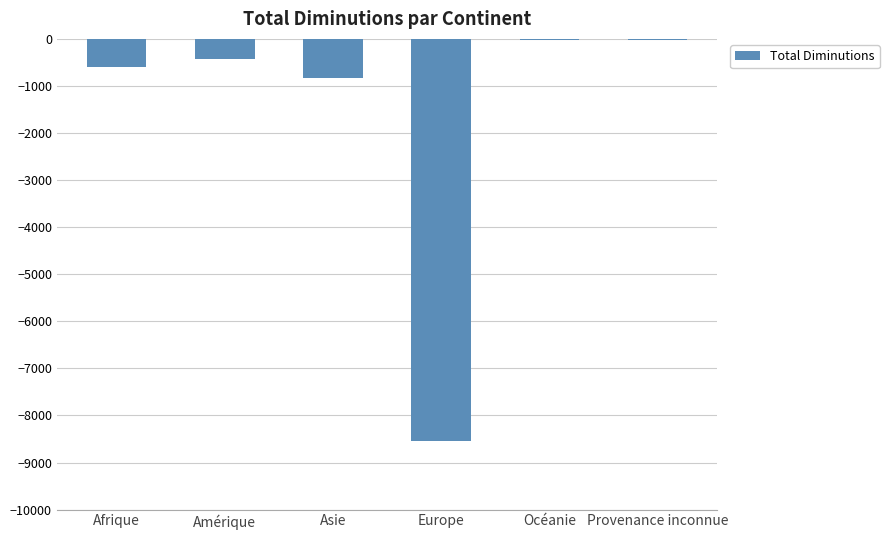

True or false: the data shows -14551 at Europe.

False